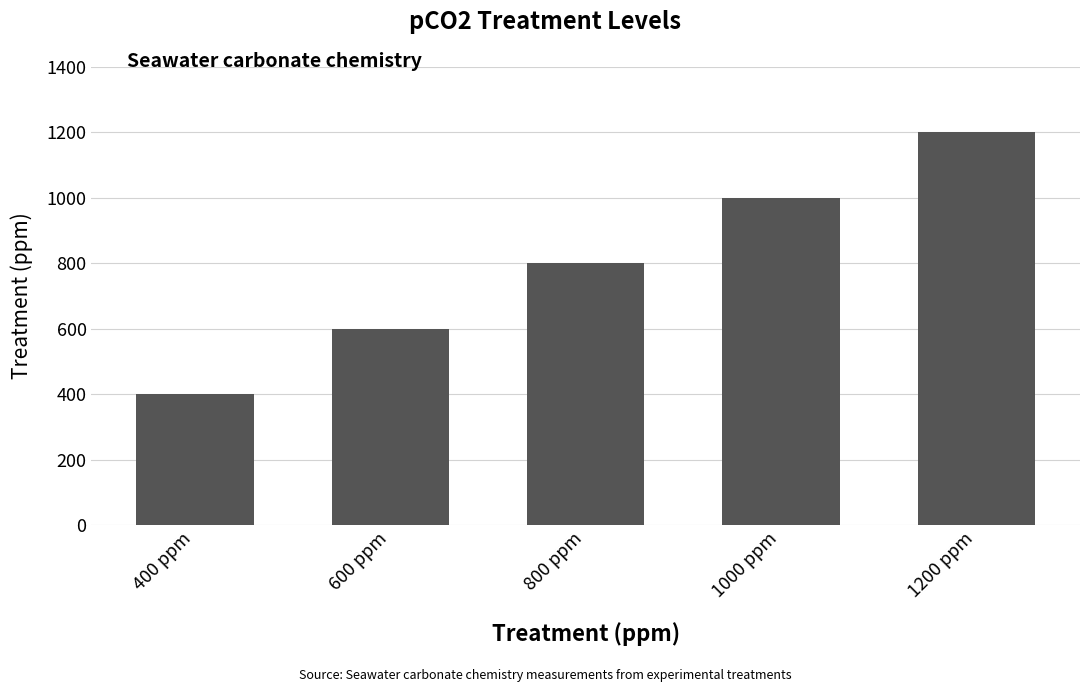

Between 1200 ppm and 800 ppm, which is larger?

1200 ppm